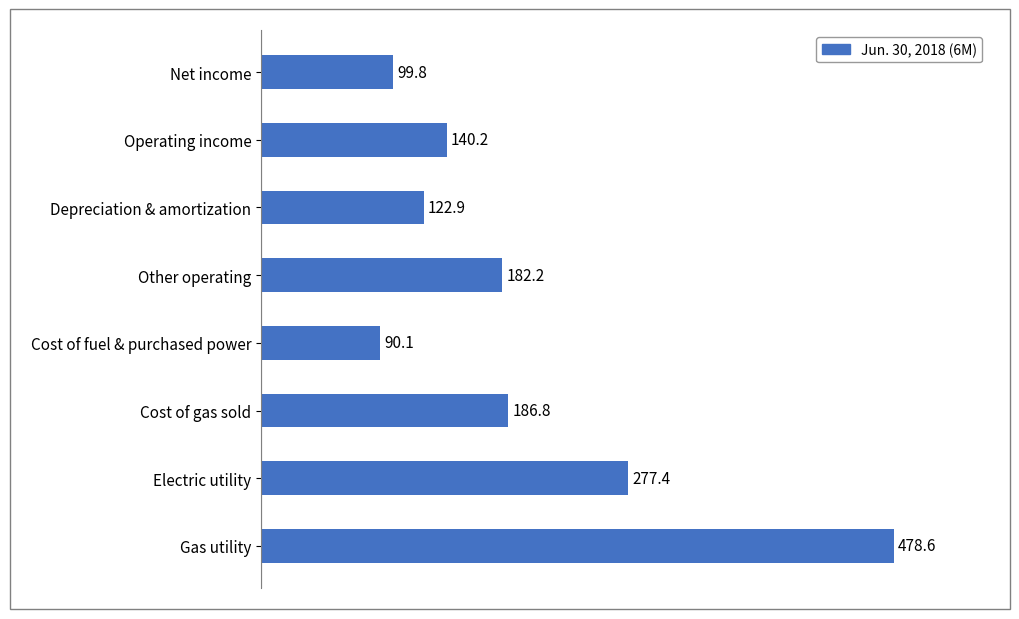

Between Electric utility and Other operating, which is larger?

Electric utility